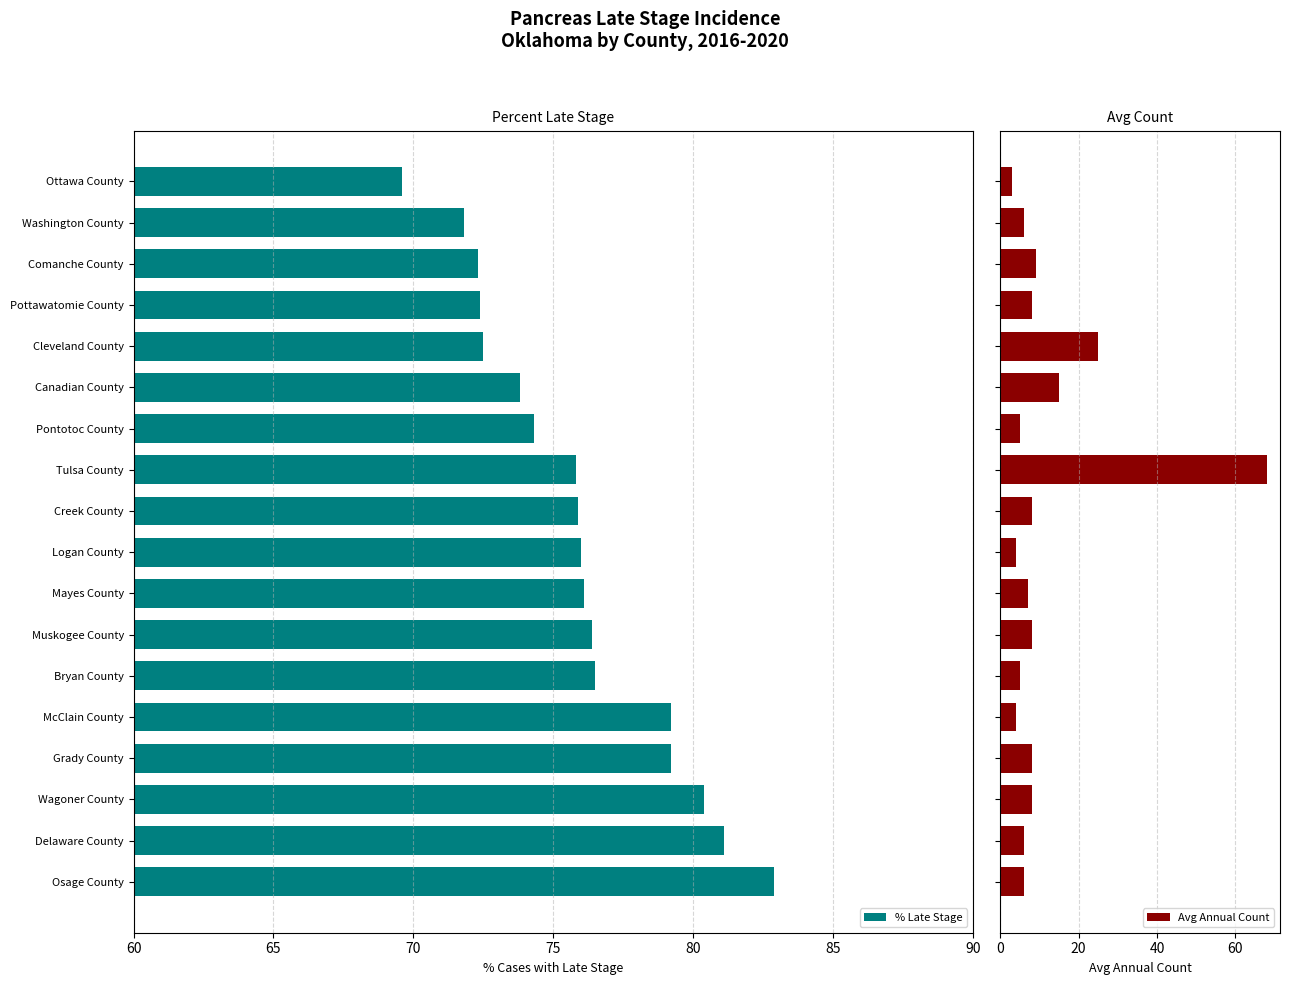

What is the maximum value shown in the chart?

82.9